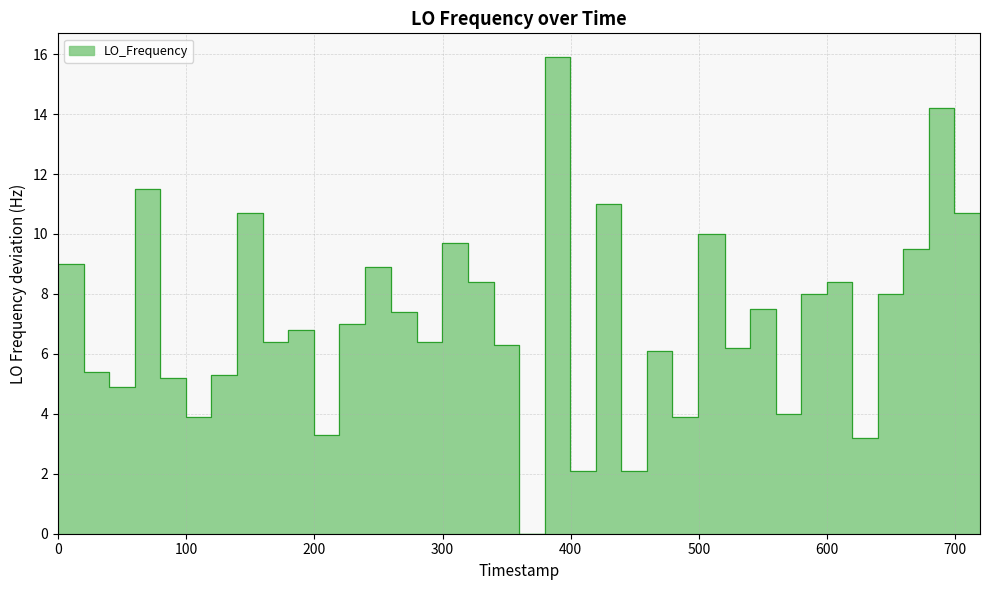

What is the value of the 25th point from the left?

3.9